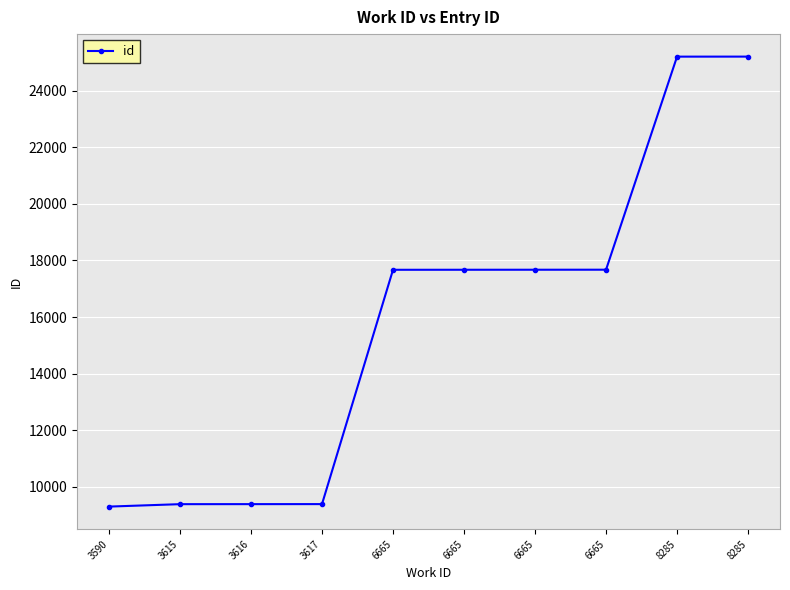

The value at 6665 is 17673. True or false?

True